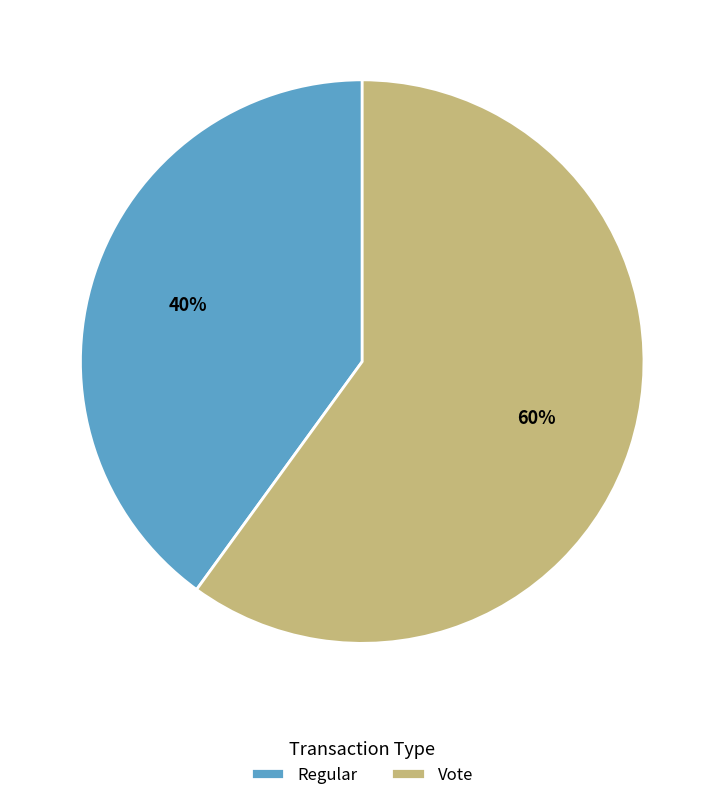

Which slice is the largest?

Vote